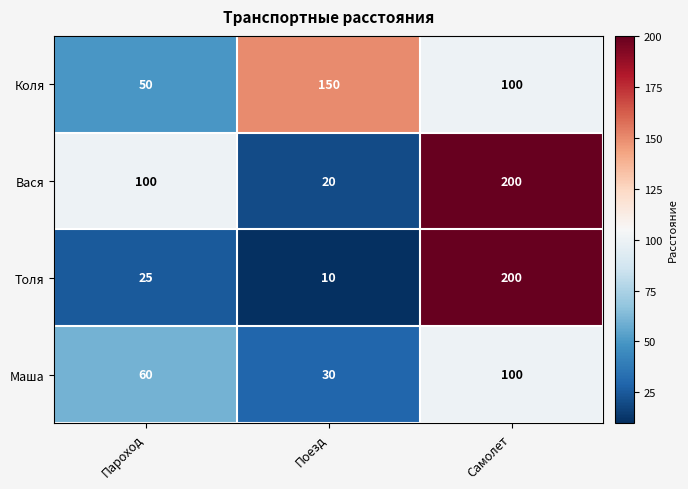

What is the total value across all series at Самолет?

600